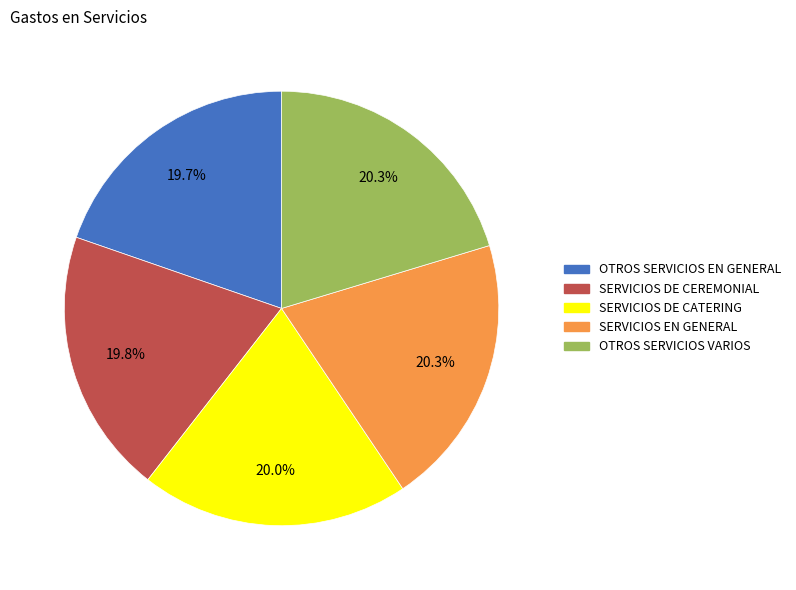

To the nearest percent, what portion does SERVICIOS DE CEREMONIAL represent?

20%